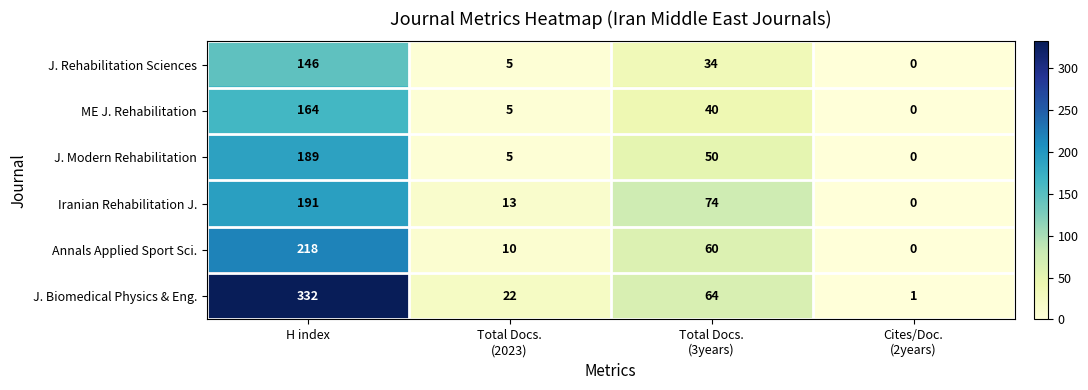

What is the difference between the highest and lowest values at Cites/Doc.
(2years)?

1